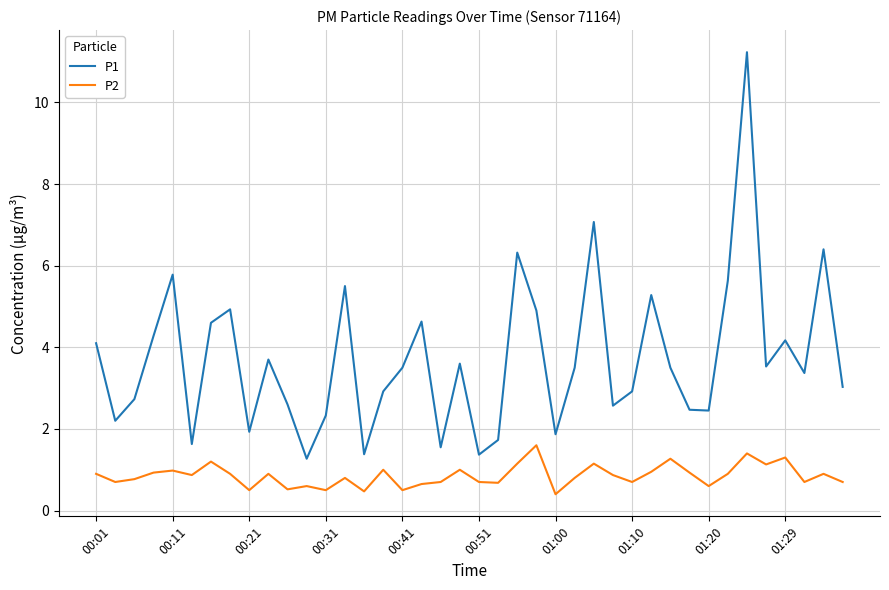

List the series in order of their overall mean, lowest first.

P2, P1